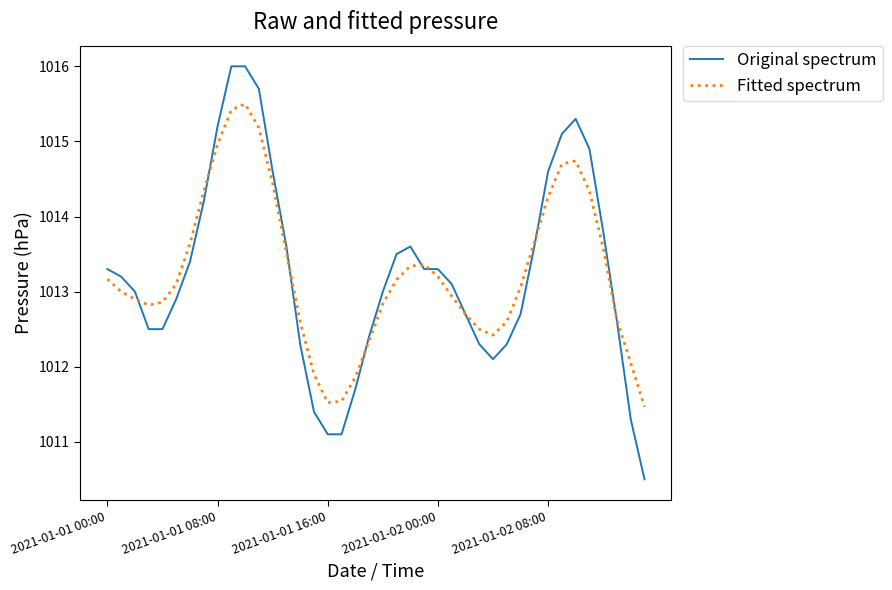

What are all the series names shown in the legend?

Original spectrum, Fitted spectrum